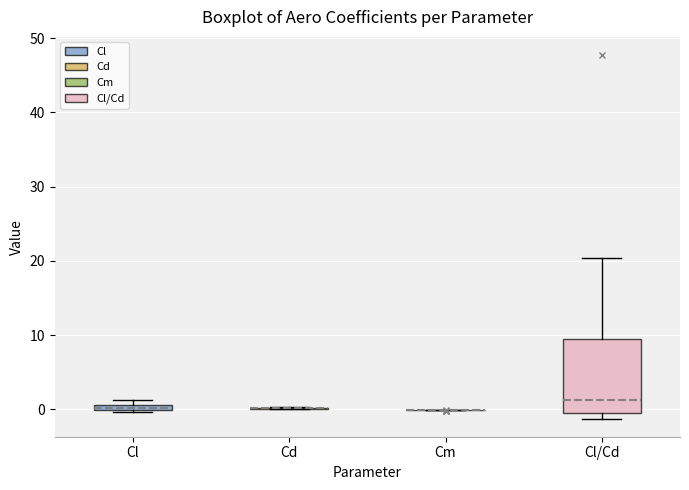

Comparing the boxes themselves (not the whiskers), which one is the tallest?

Cl/Cd